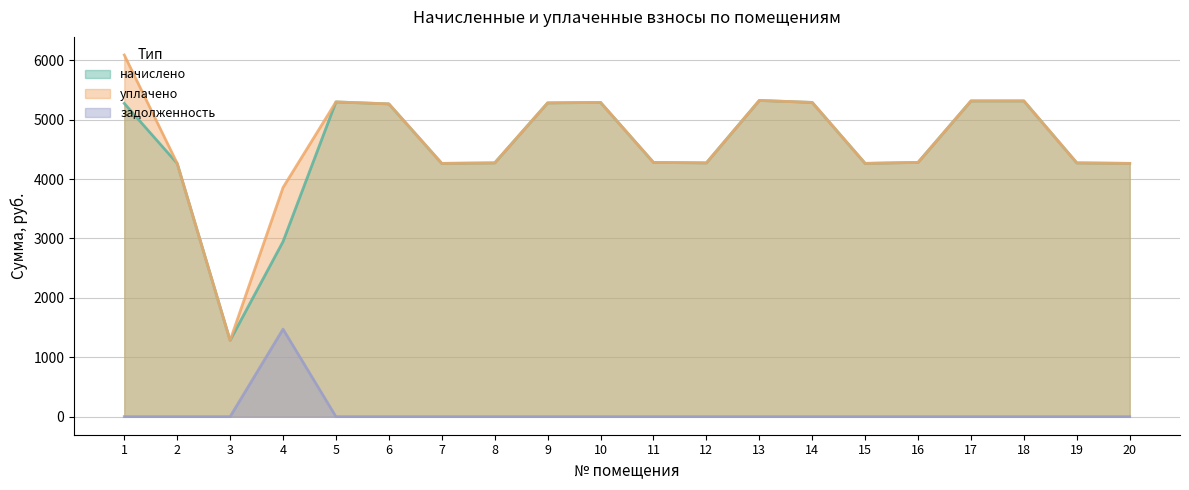

The начислено series shows 5290.9 at 10. True or false?

True